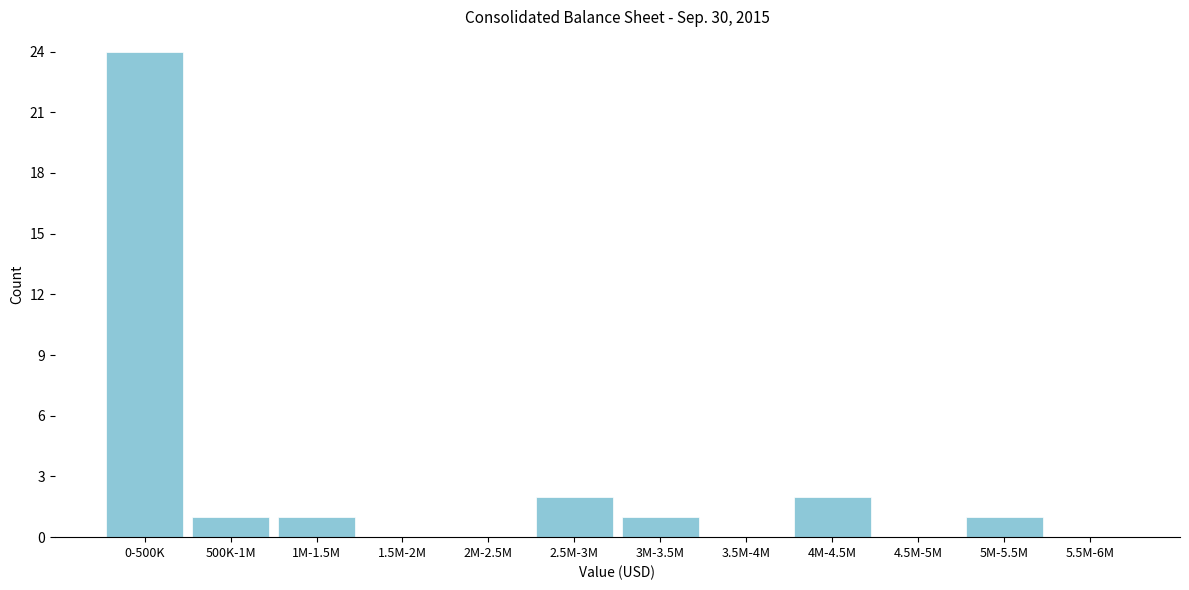

Reading left to right, what are all the values shown in this chart?

0-500K=24	500K-1M=1	1M-1.5M=1	1.5M-2M=0	2M-2.5M=0	2.5M-3M=2	3M-3.5M=1	3.5M-4M=0	4M-4.5M=2	4.5M-5M=0	5M-5.5M=1	5.5M-6M=0